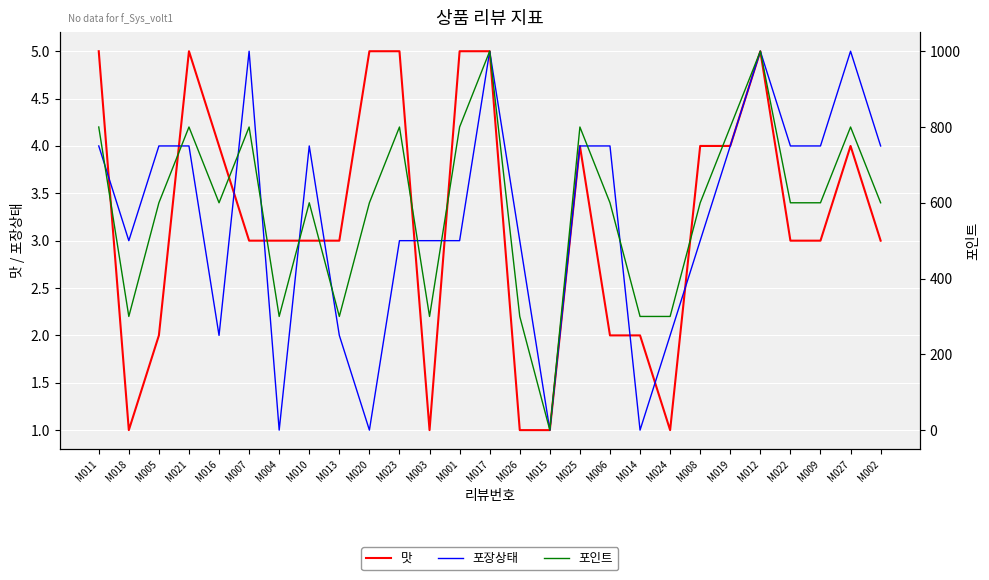

How many lines are shown in the chart?

3